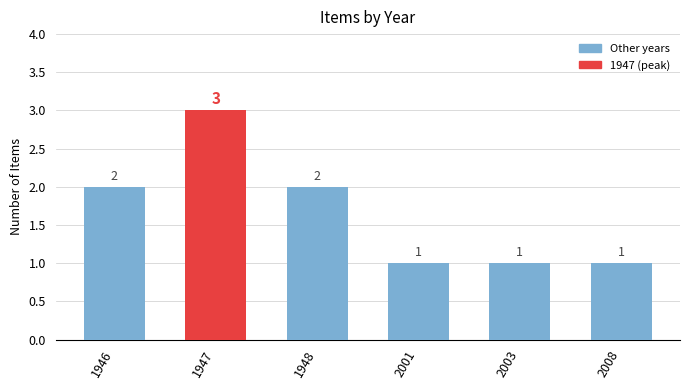

What is the greatest value displayed?

3